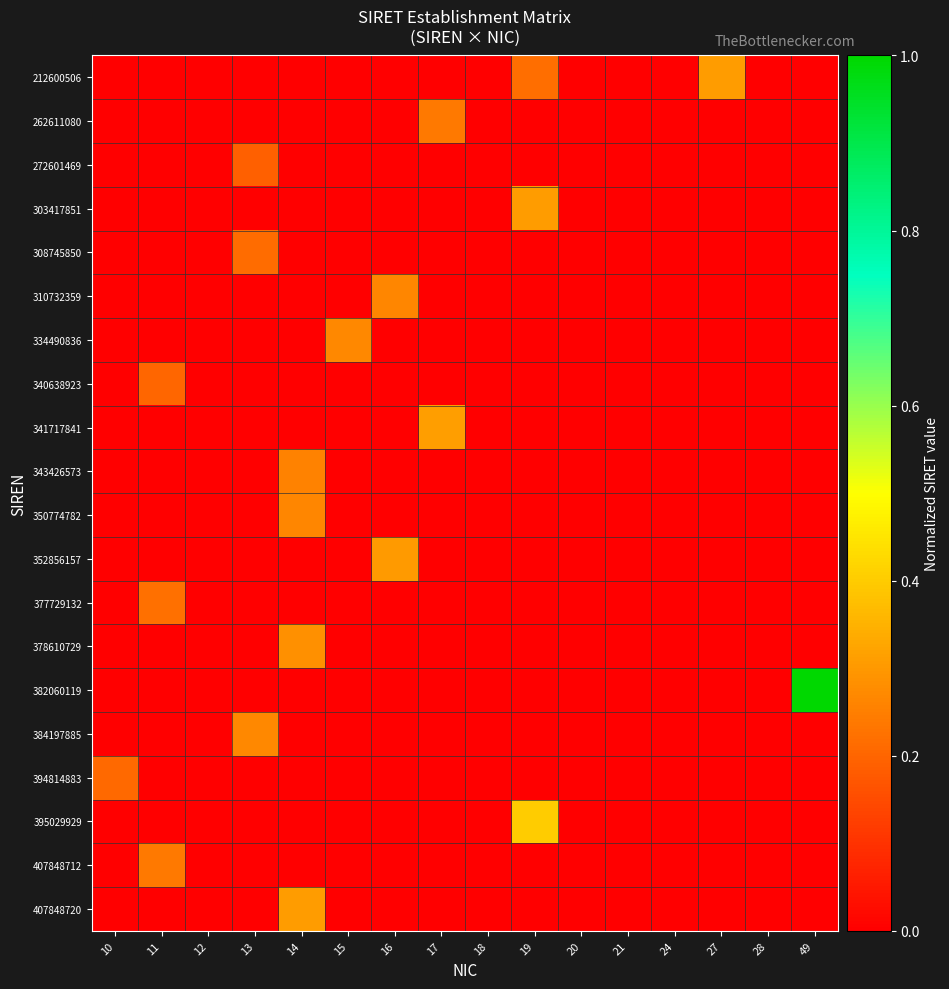

Which series has the largest total across all categories?

row_14